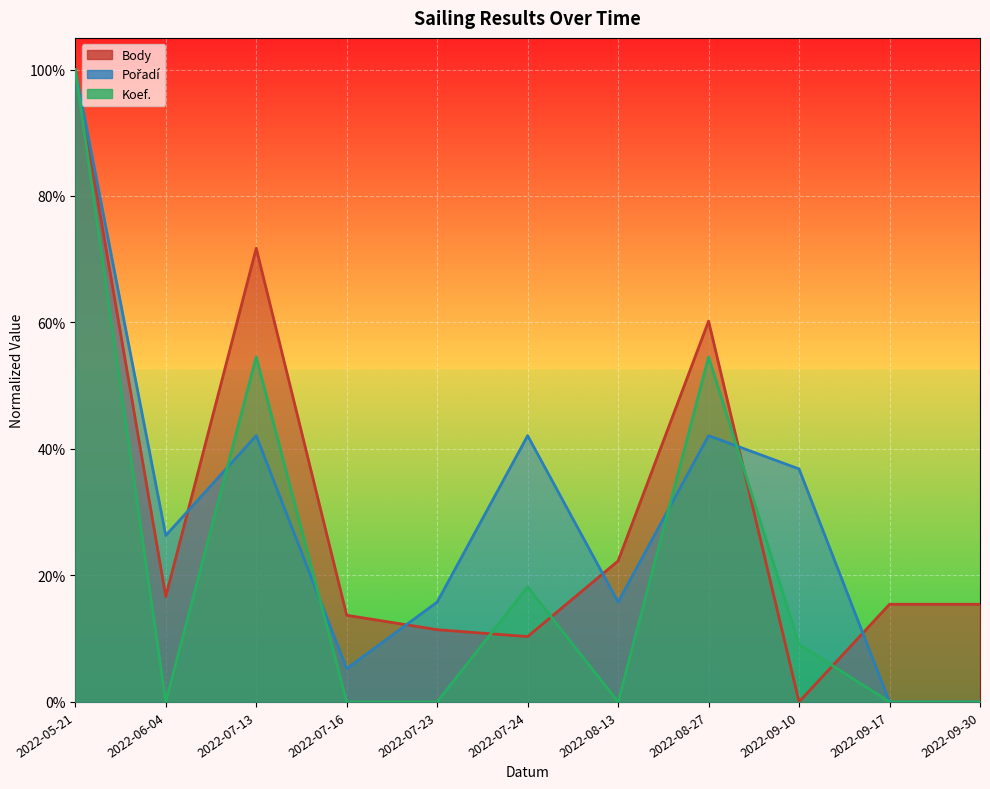

What is the difference between the Koef. values at 2022-08-27 and 2022-08-13?

0.5